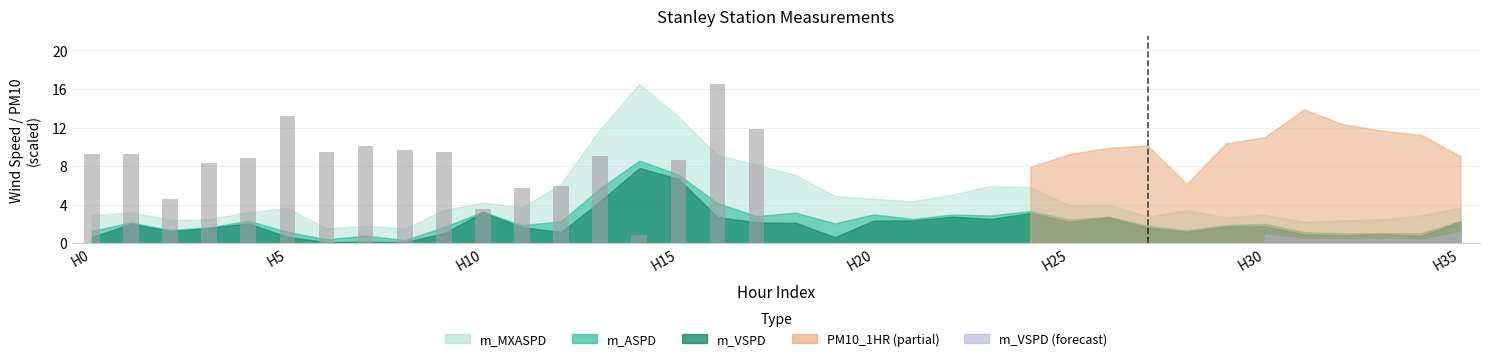

What is the average value?

8.6